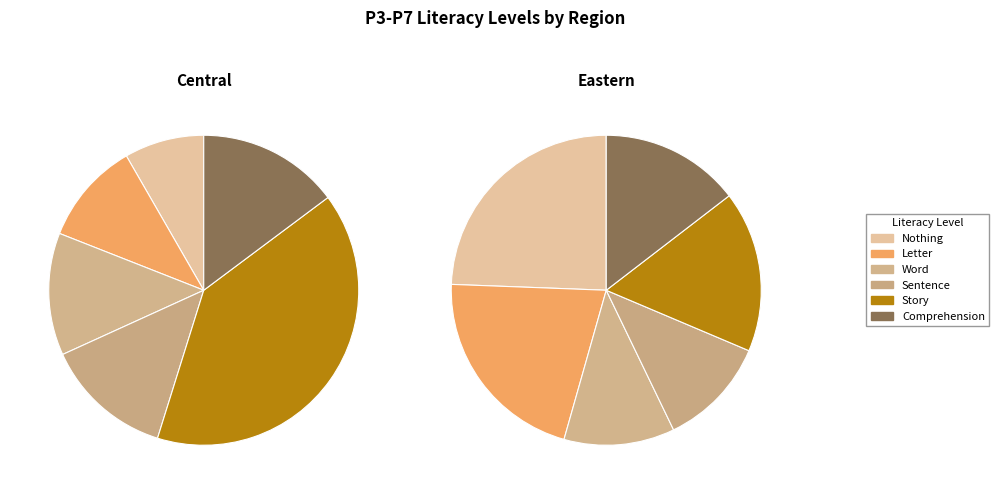

Which series has the largest range (max minus min)?

Story